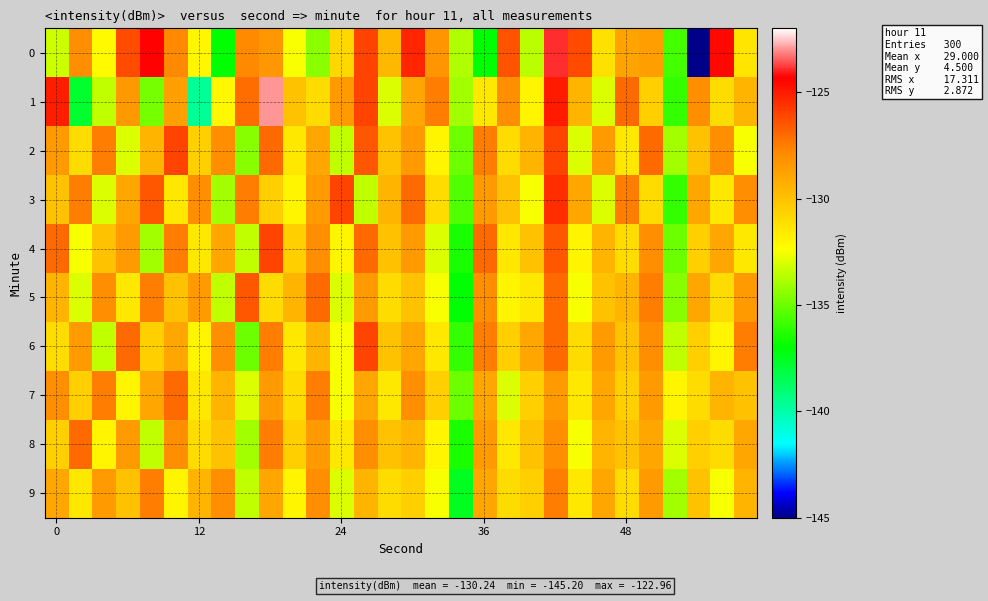

How many data points does each series have?

30